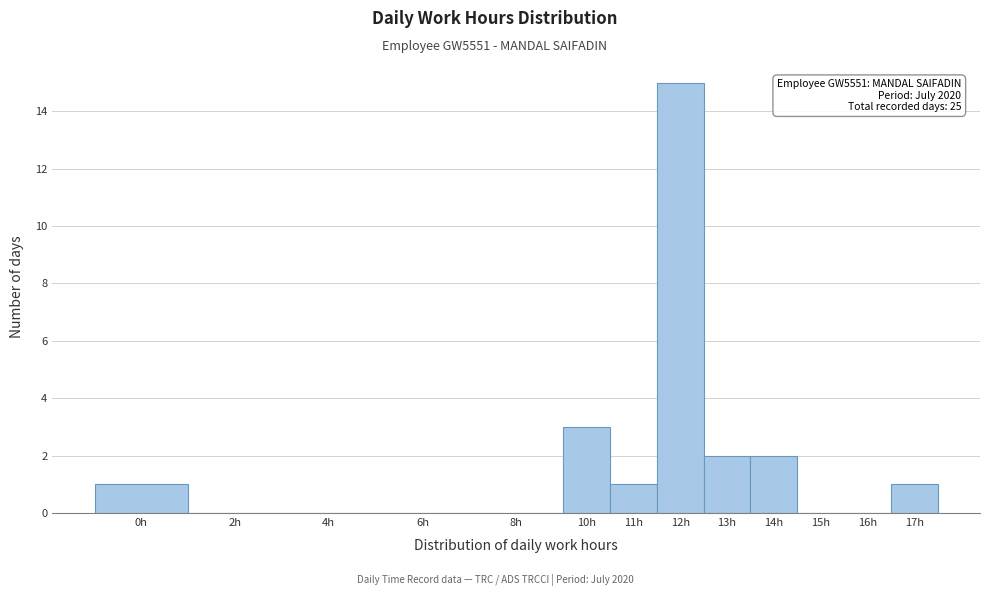

Reading left to right, transcribe all the data shown in this chart.

0h=1	2h=0	4h=0	6h=0	8h=0	10h=3	11h=1	12h=15	13h=2	14h=2	15h=0	16h=0	17h=1